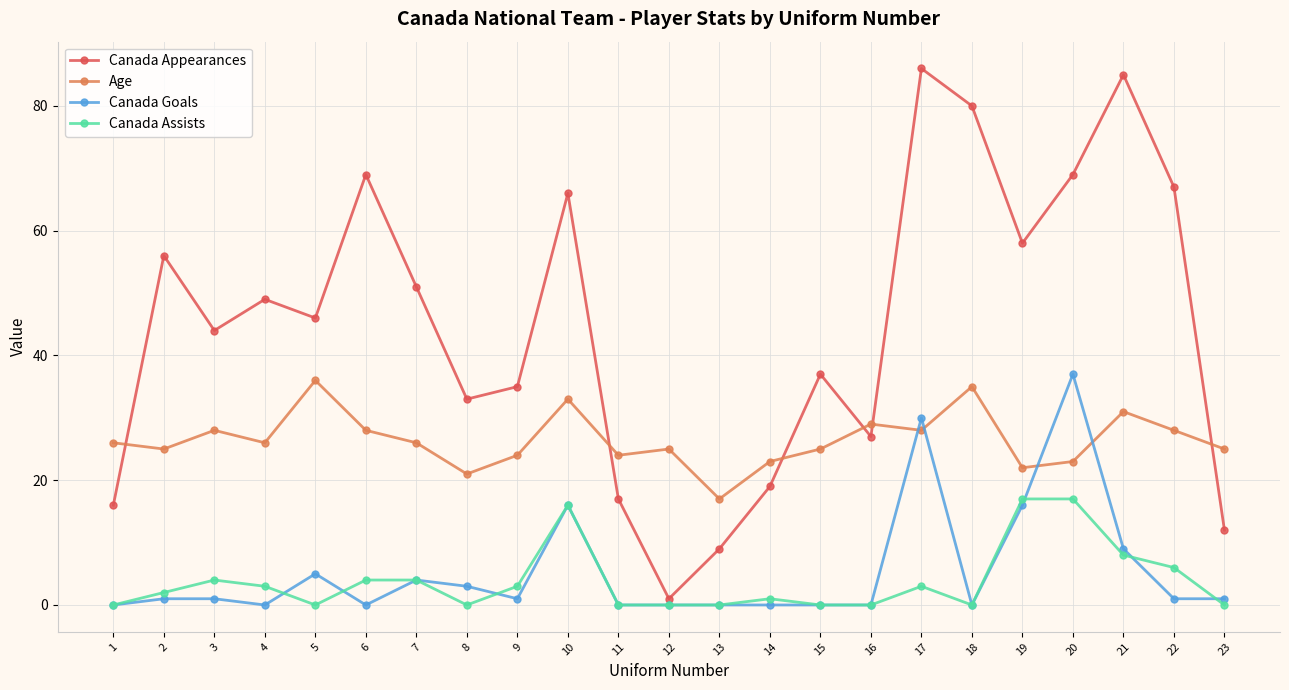

True or false: Canada Appearances and Canada Assists intersect in this chart.

False